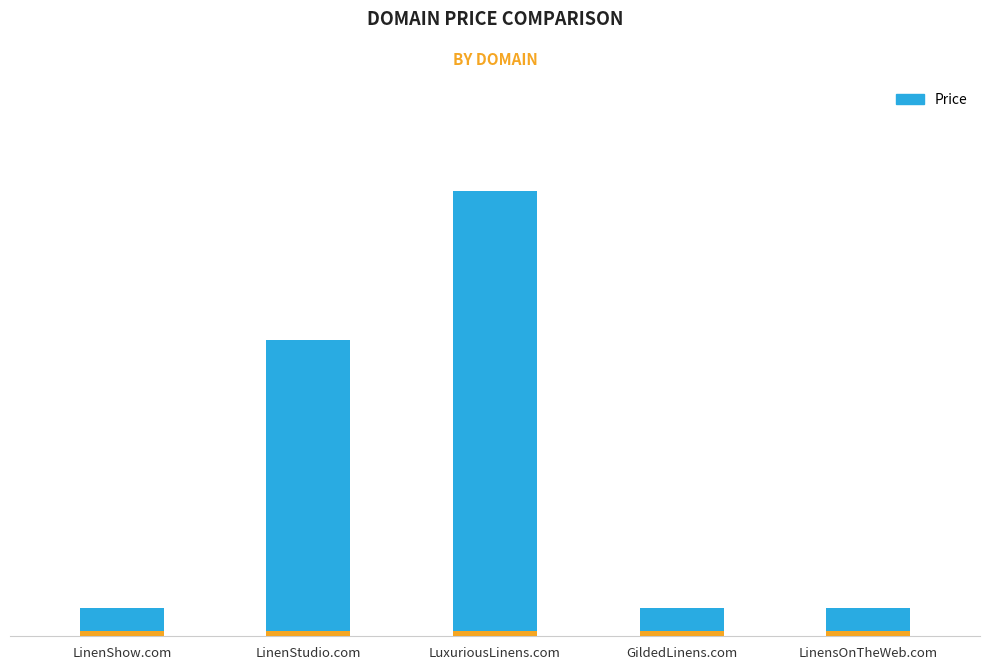

Is it true that the value at LinenShow.com is 776?

False